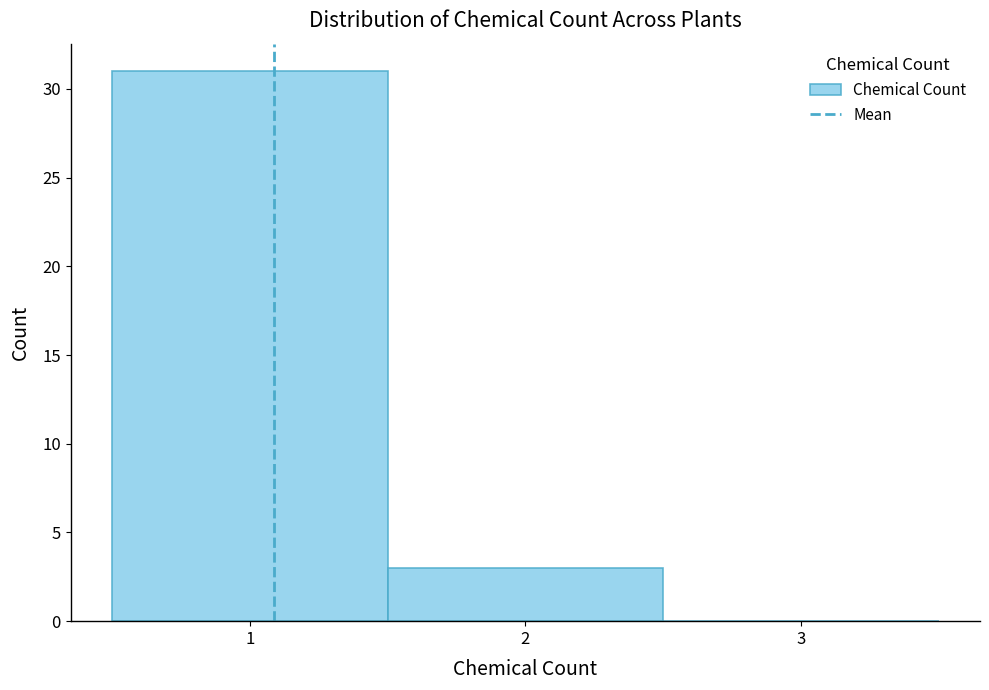

How tall is the bar that spans 0.5 to 1.5 on the x-axis? The values are not printed on the chart, so give them approximately, as read against the axis.

31